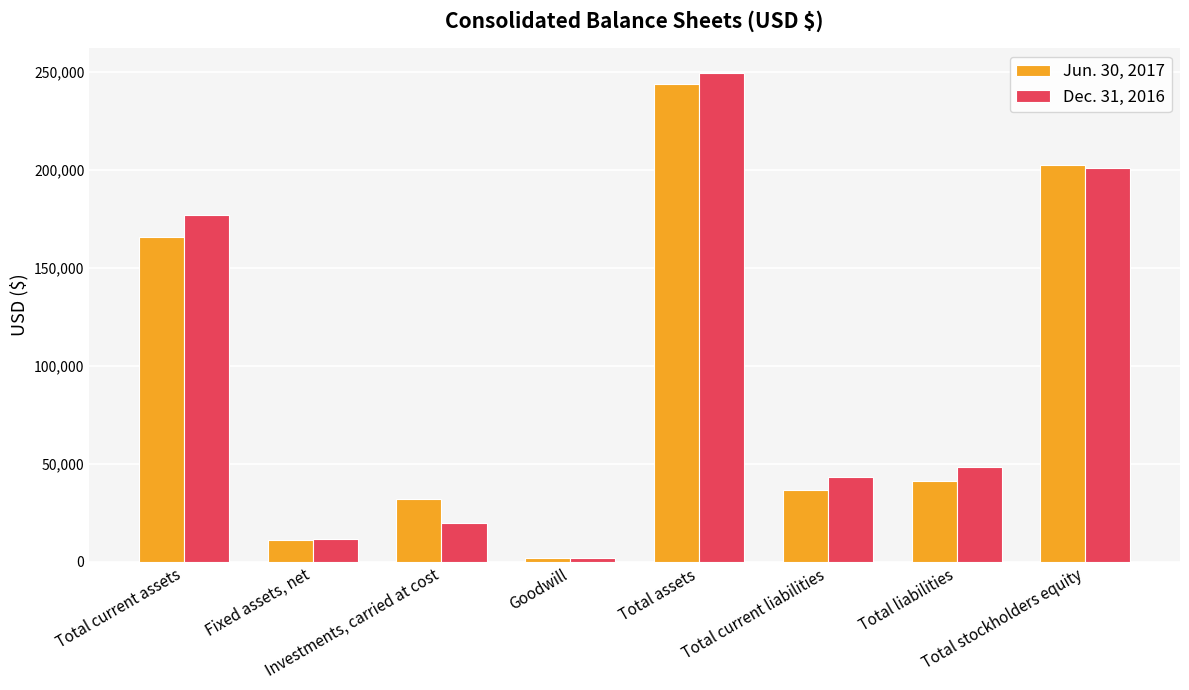

How many bars are there in each group?

2